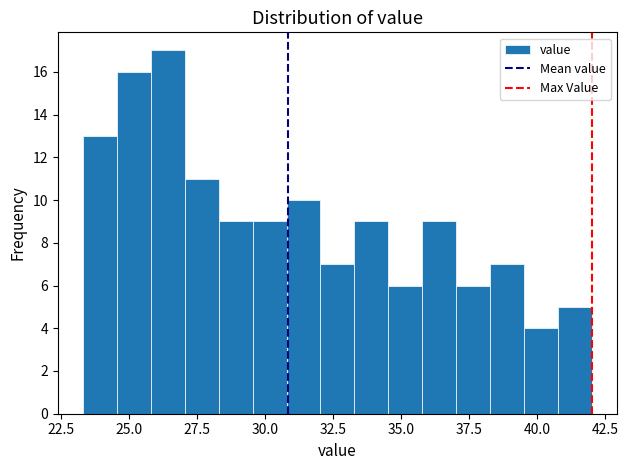

Read against the x-axis, roughly where is the centre of the tallest bar?

26.5